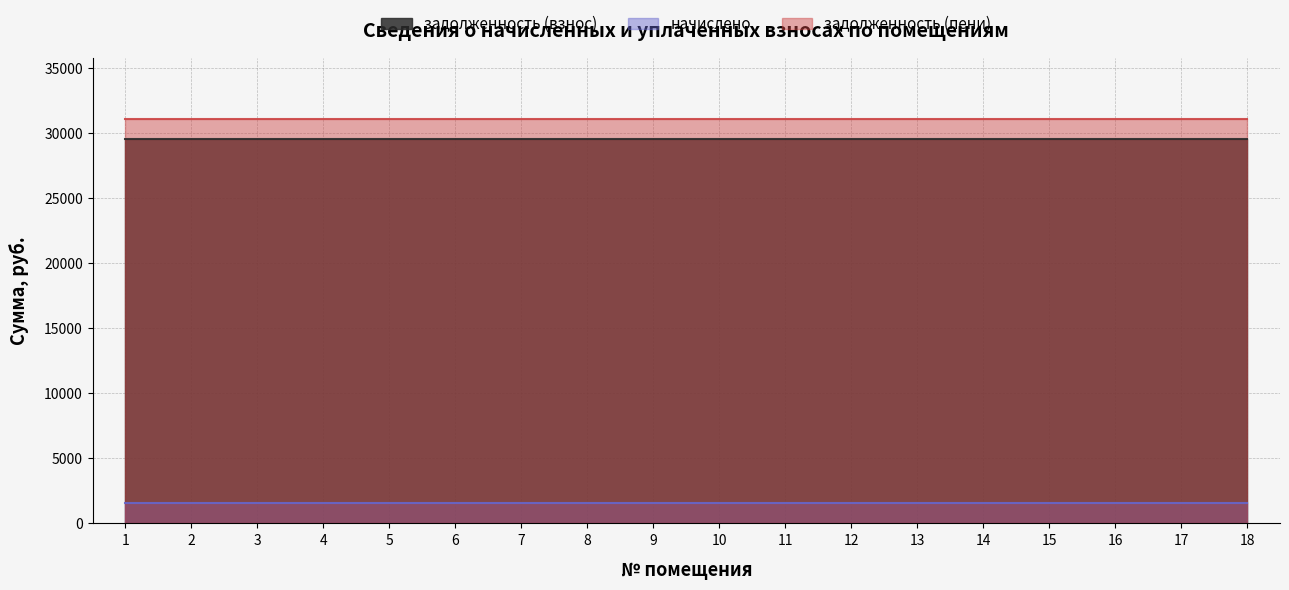

True or false: задолженность (взнос) and задолженность (пени) cross at least once.

False